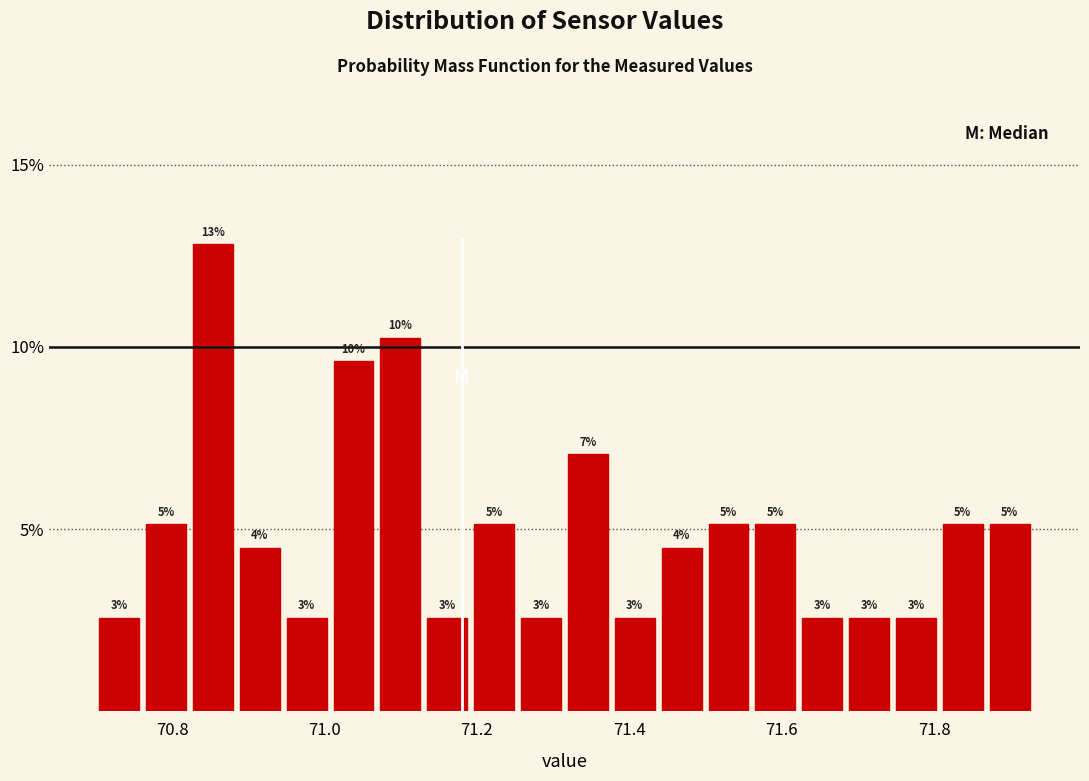

Around what value on the x-axis is the tallest bar? Give the approximate position of its centre, as read against the axis.

70.86